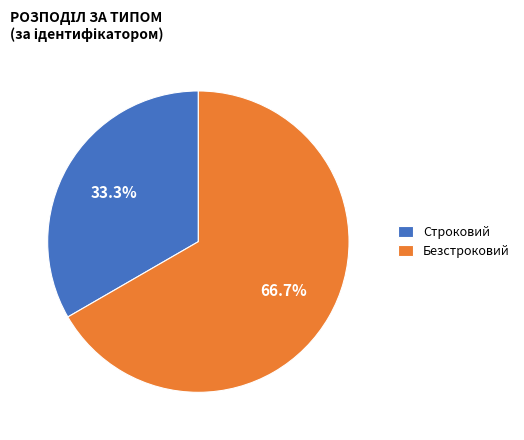

What percentage is the Строковий slice, to the nearest percent?

33%